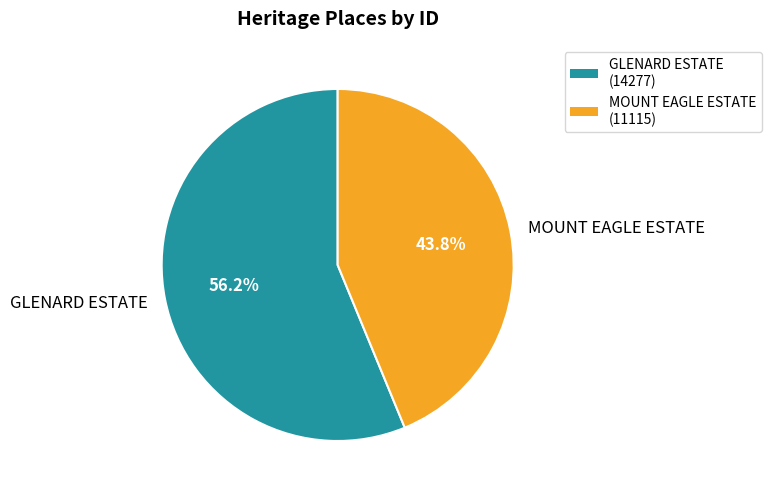

To the nearest percent, what portion does GLENARD ESTATE represent?

56%